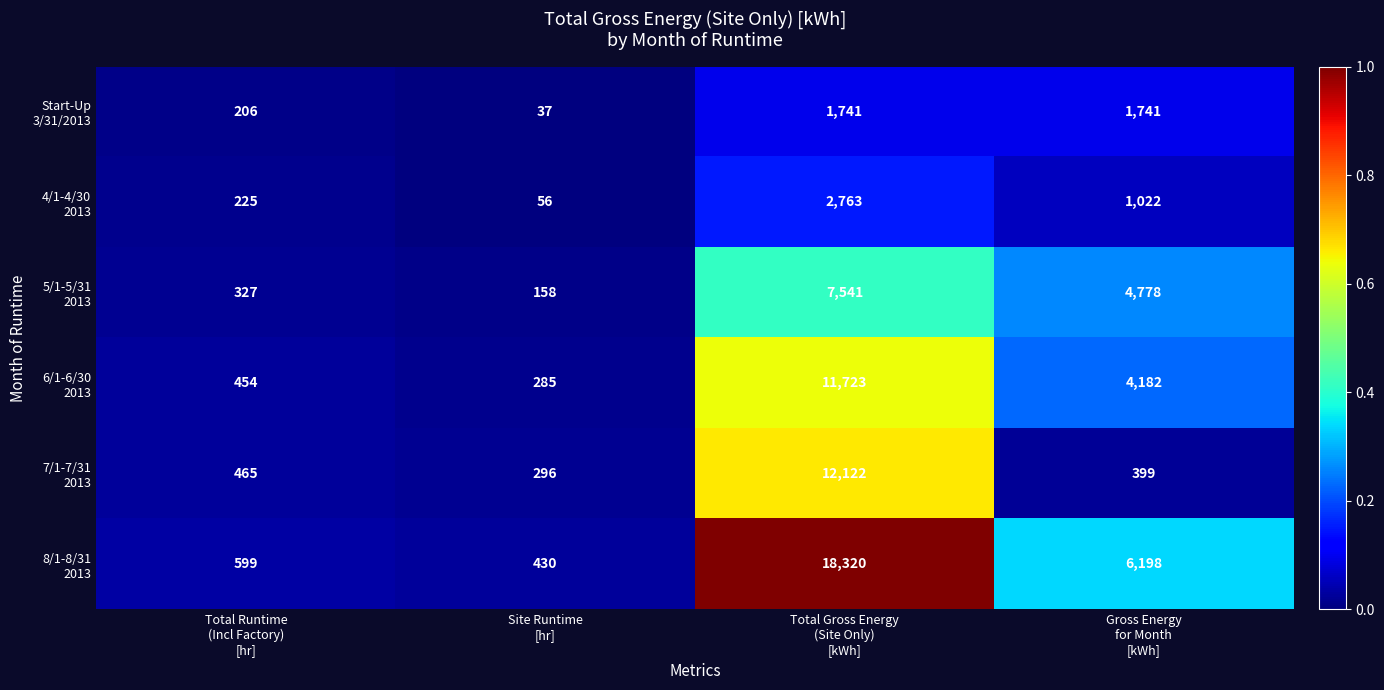

What is the maximum value shown in the chart?

18320